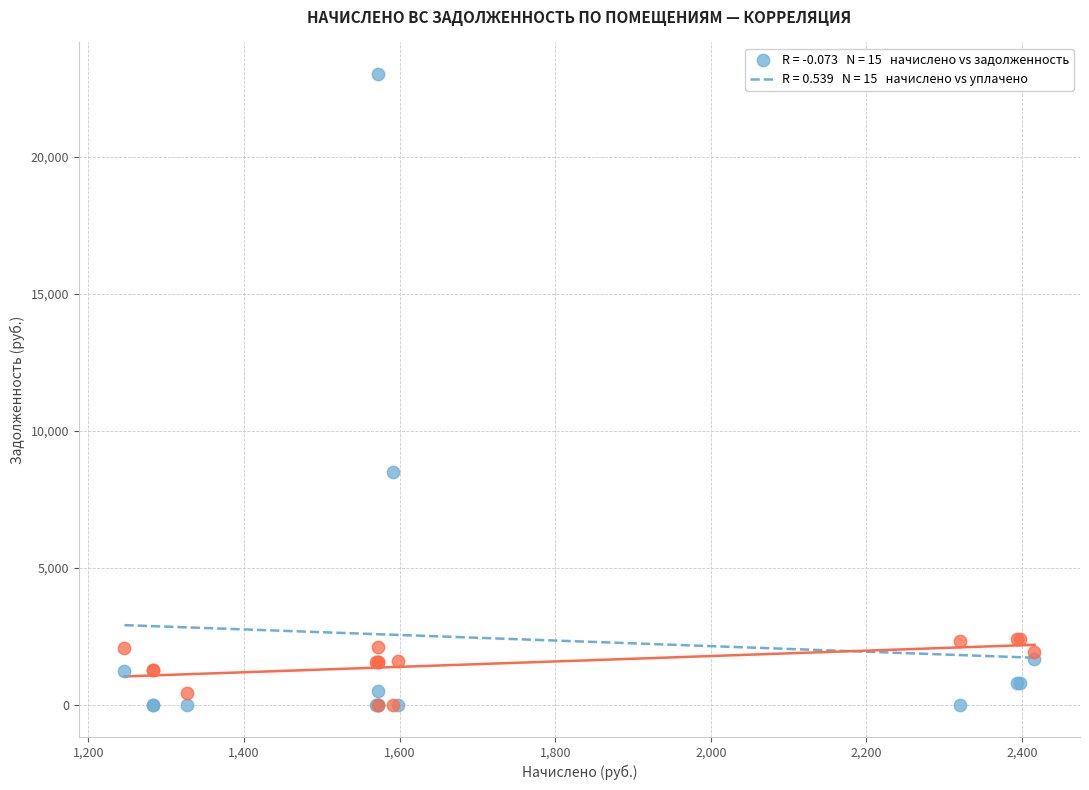

Across all series, what Y value is closest to 11505?

8485.6